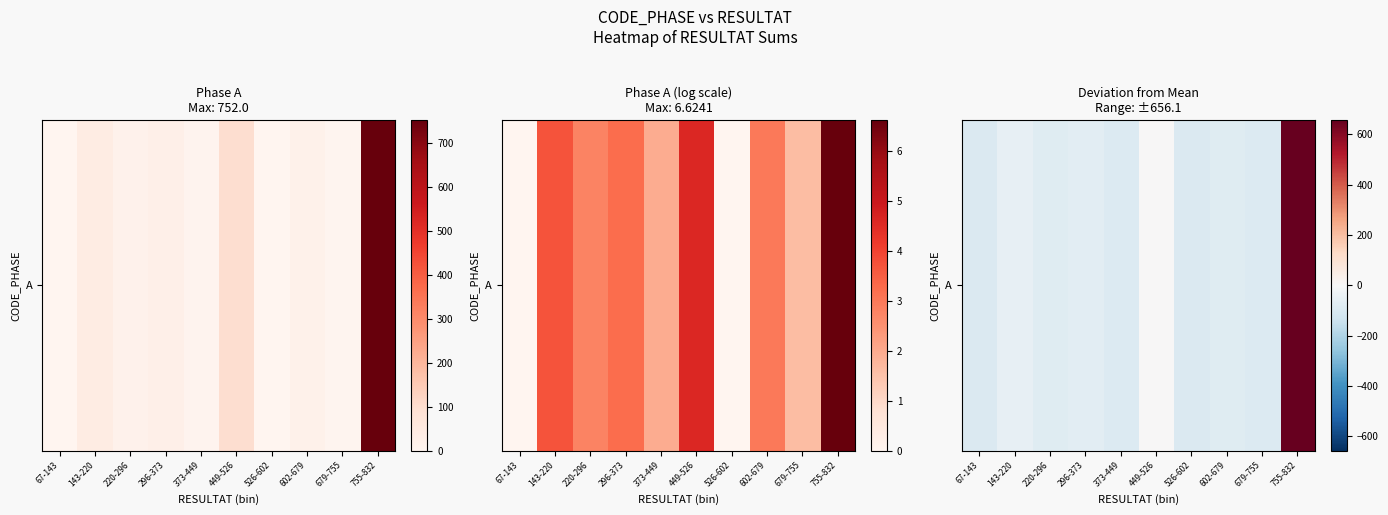

Is it true that the value at 220-296 is -130.1?

False